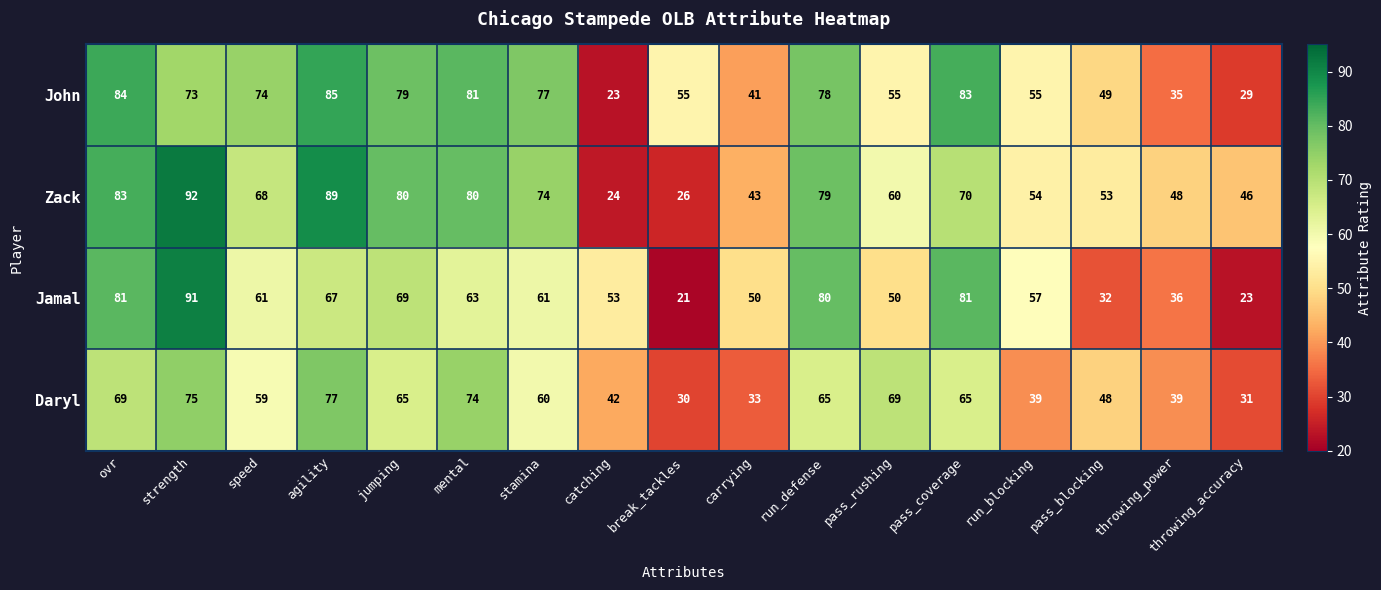

What is the difference between the maximum and minimum values in the John series?

62